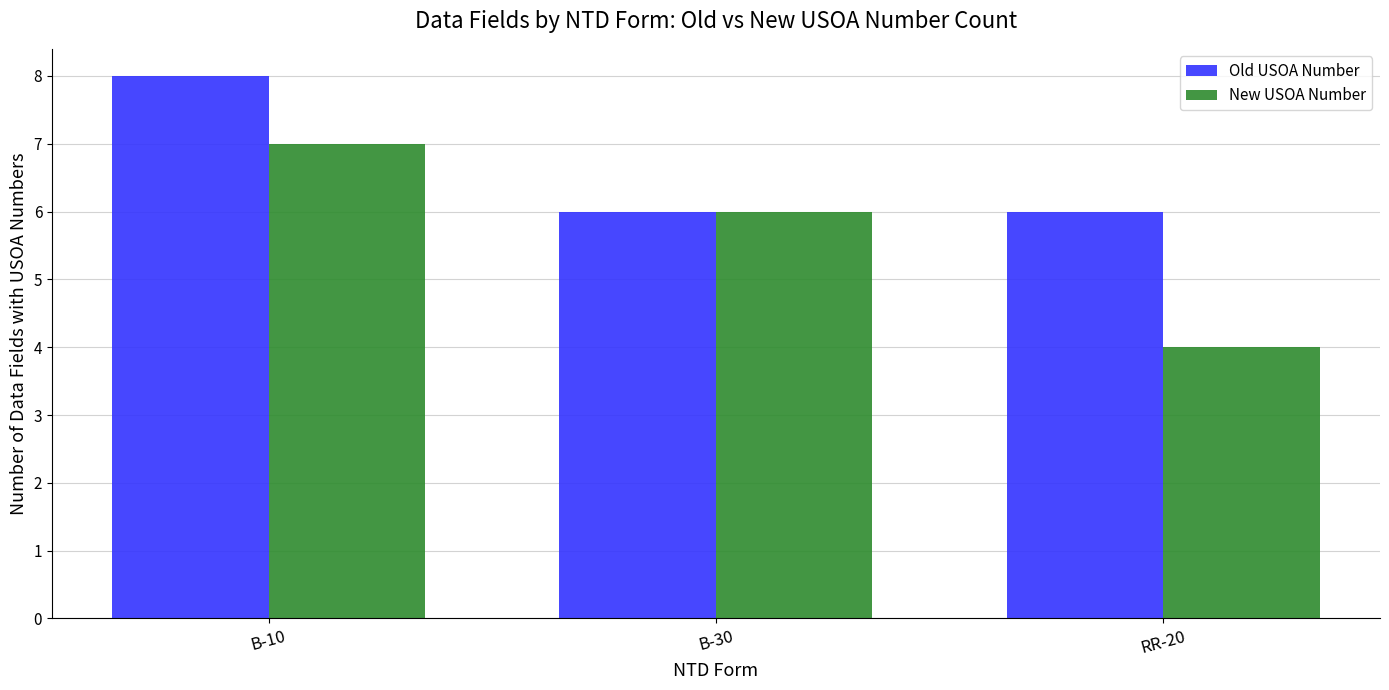

What is the maximum value shown in the chart?

8